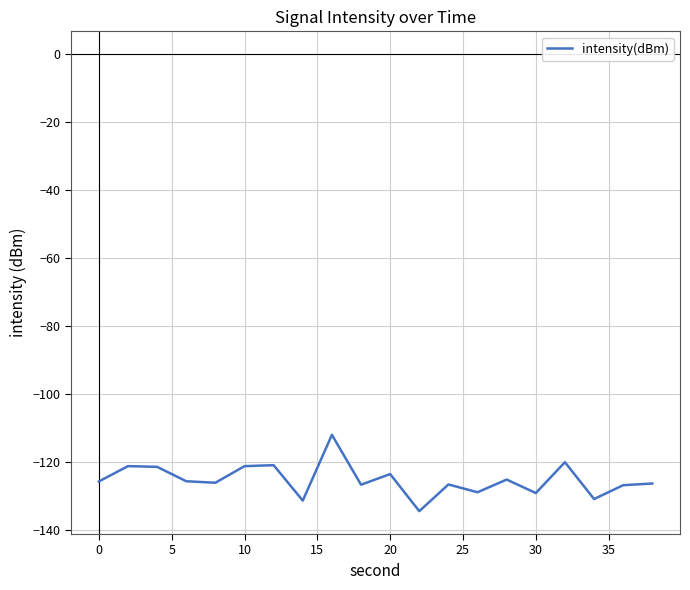

What is the greatest value displayed?

-111.9